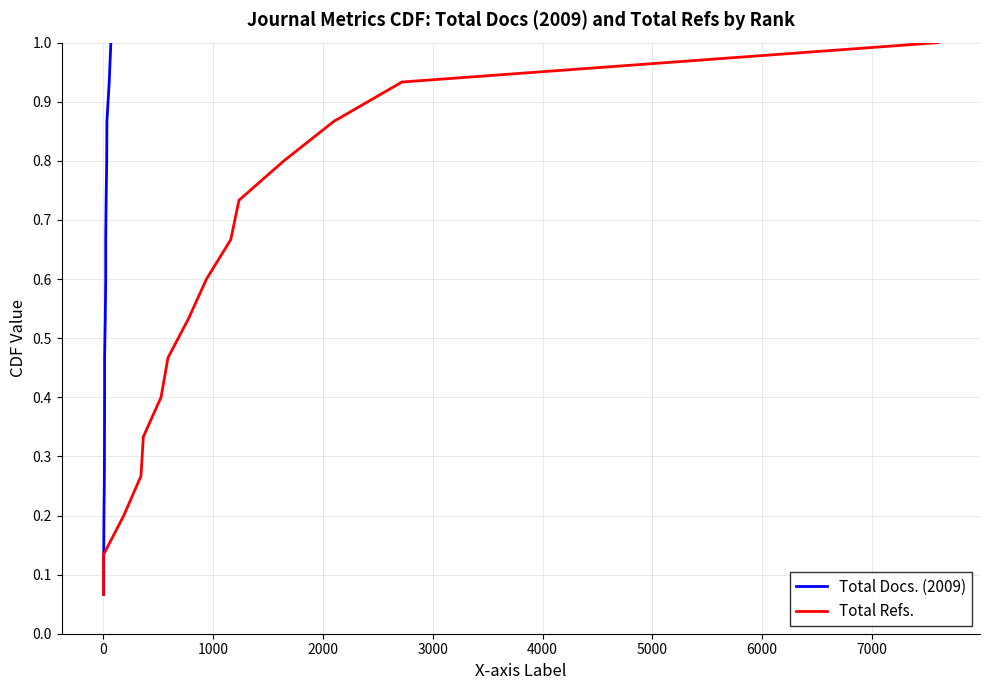

What is the difference between the maximum and second lowest values in the Total Docs. (2009) series?

0.9